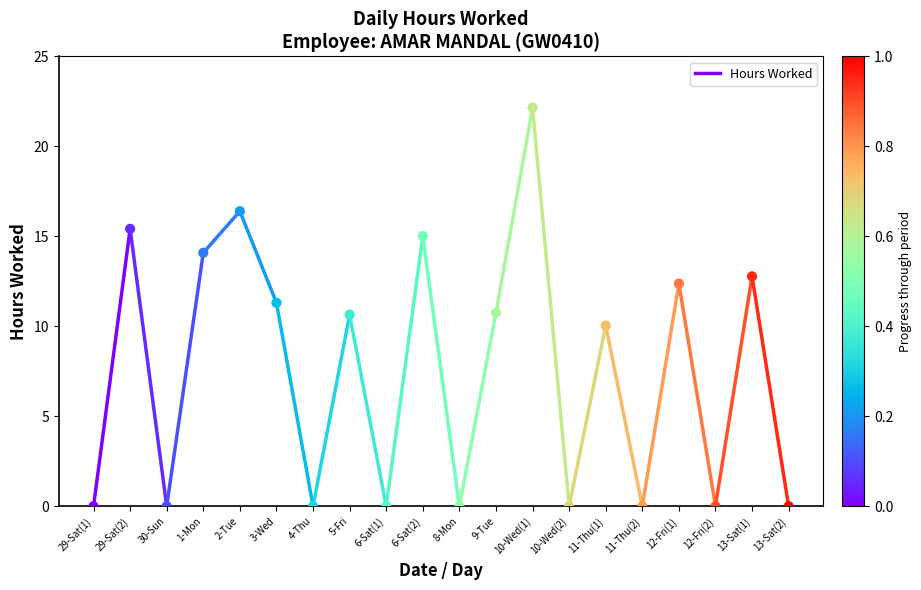

What is the range of Y values (max minus min)?

22.2